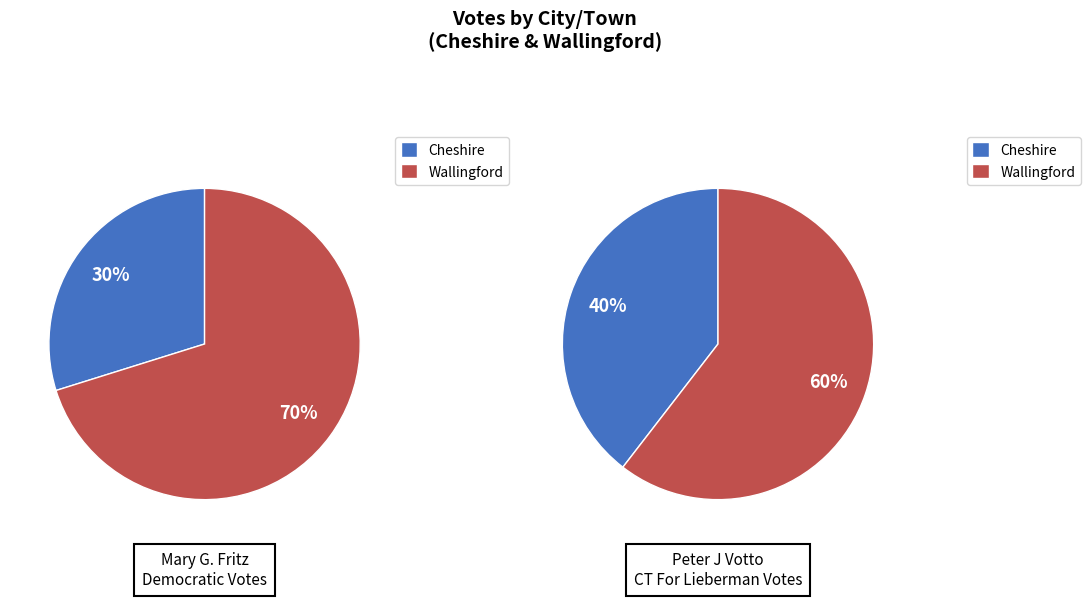

Does Cheshire represent more than half of the total?

No